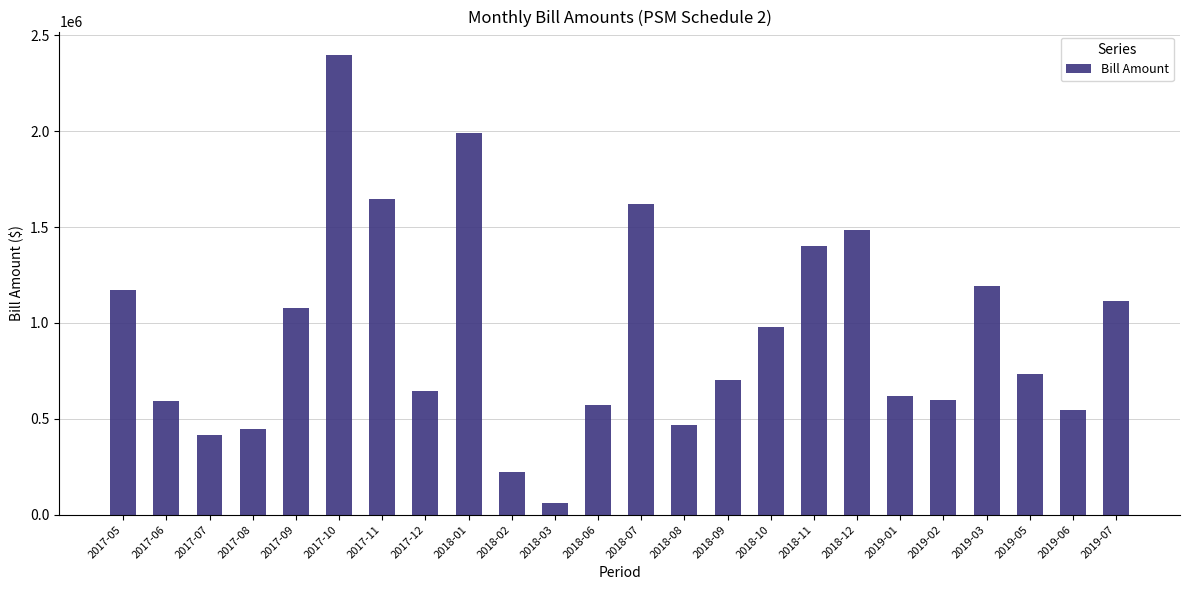

The value at 2019-06 is 546920.5. True or false?

True